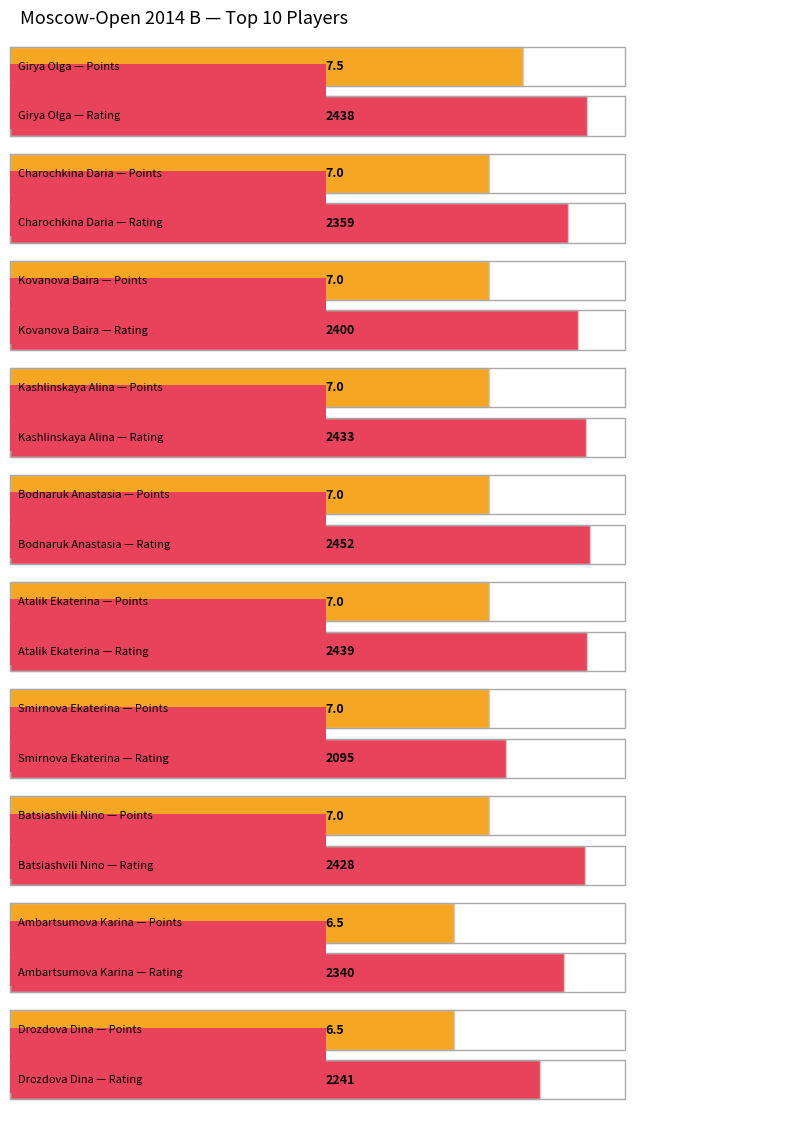

Reading right to left, extract all data points from this chart.

Points: 6.5	6.5	7.0	7.0	7.0	7.0	7.0	7.0	7.0	7.5
Rating: 2241.0	2340.0	2428.0	2095.0	2439.0	2452.0	2433.0	2400.0	2359.0	2438.0